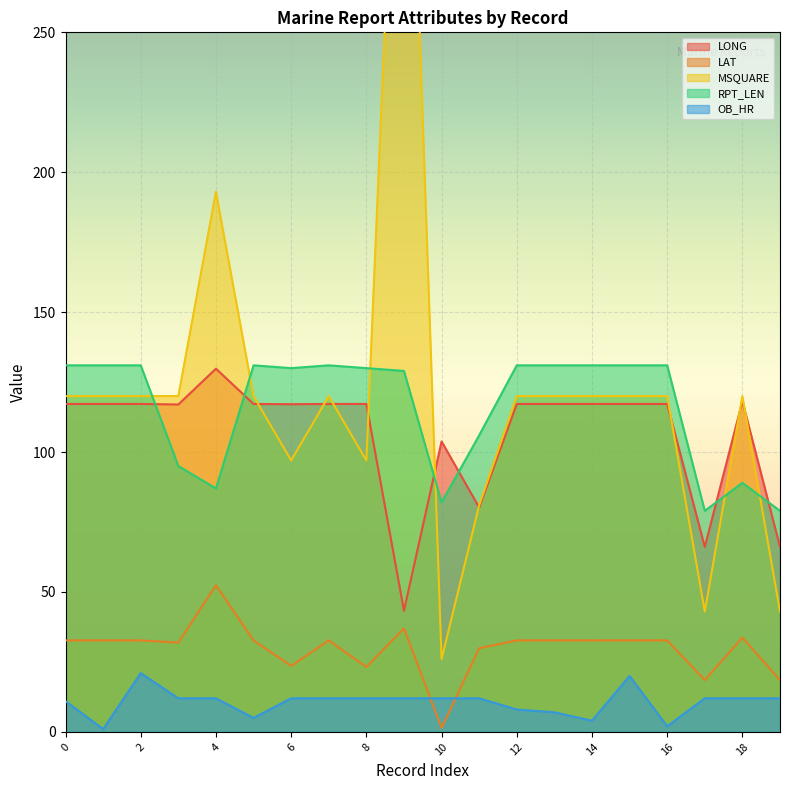

Which series has the widest spread of values?

MSQUARE